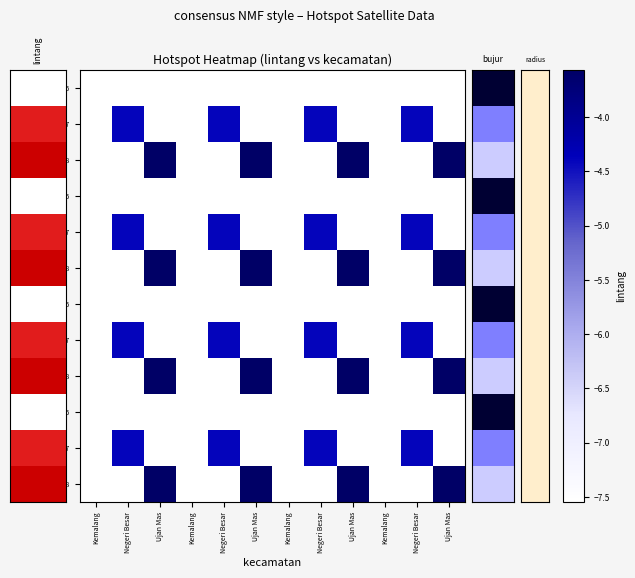

What is the maximum value shown in the chart?

-3.6